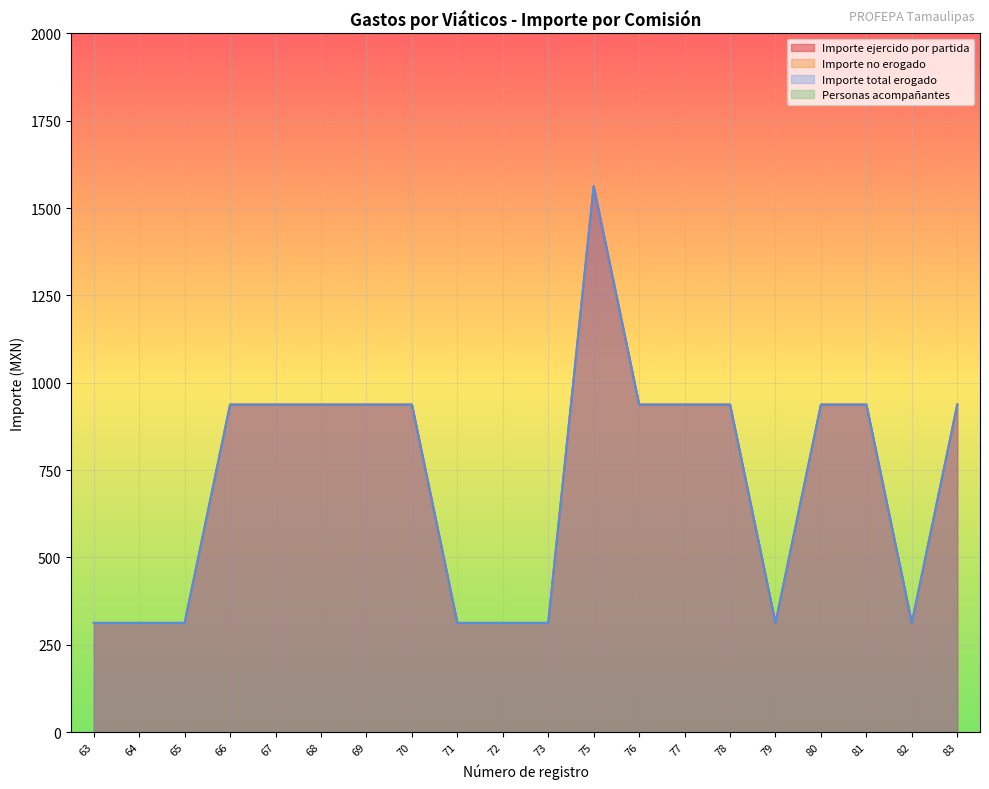

True or false: Importe total erogado has more than 0 points higher than both neighbors.

True